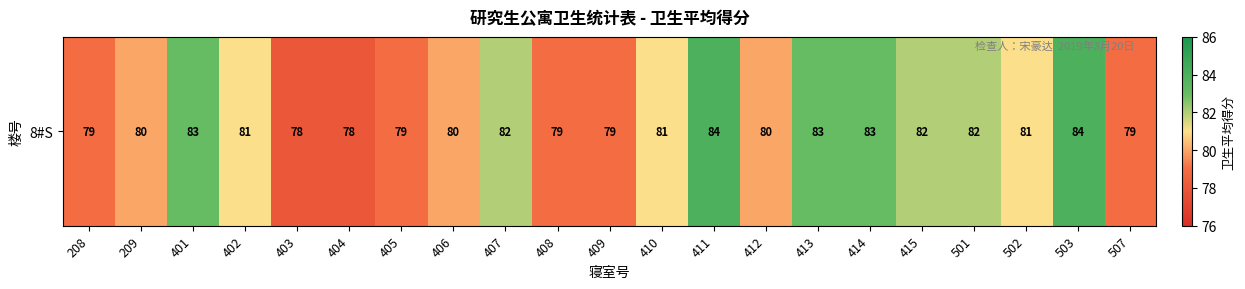

How many values are below 81?

10